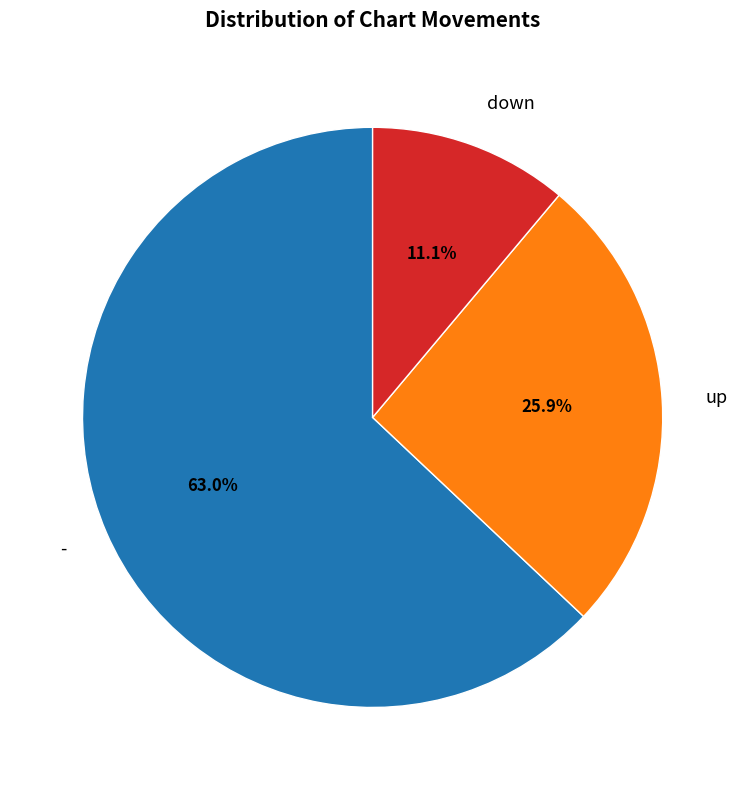

To the nearest percent, what is the difference between the largest and smallest slice percentages?

52%